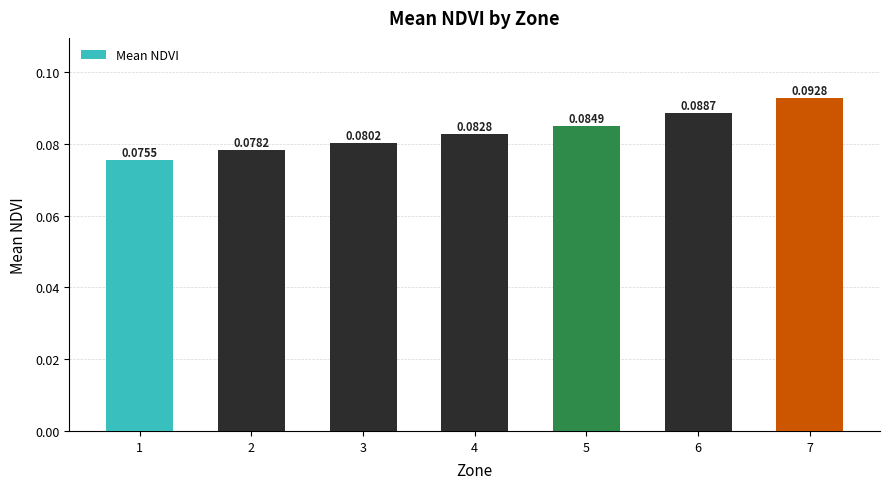

List the labels in order of value, largest first.

7, 6, 5, 4, 3, 2, 1